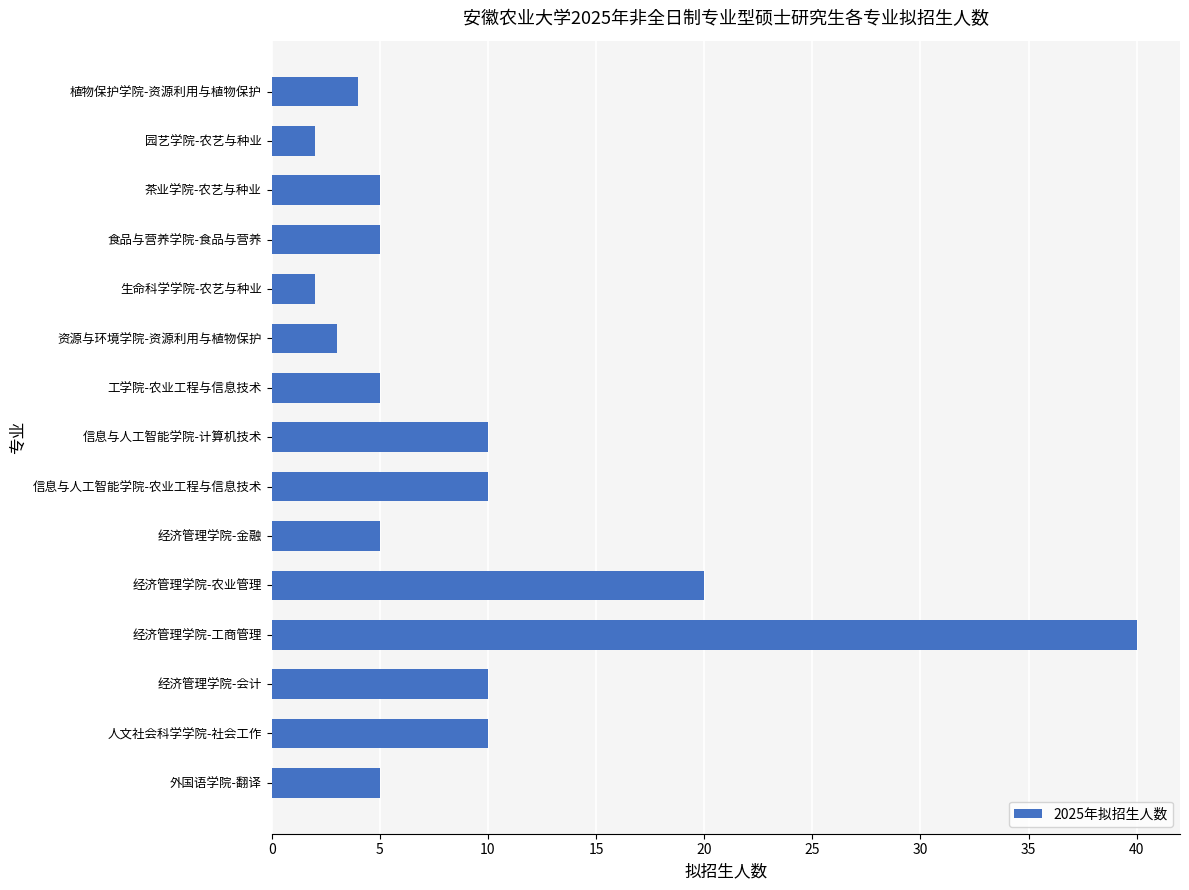

What position from the bottom is 人文社会科学学院-社会工作?

2